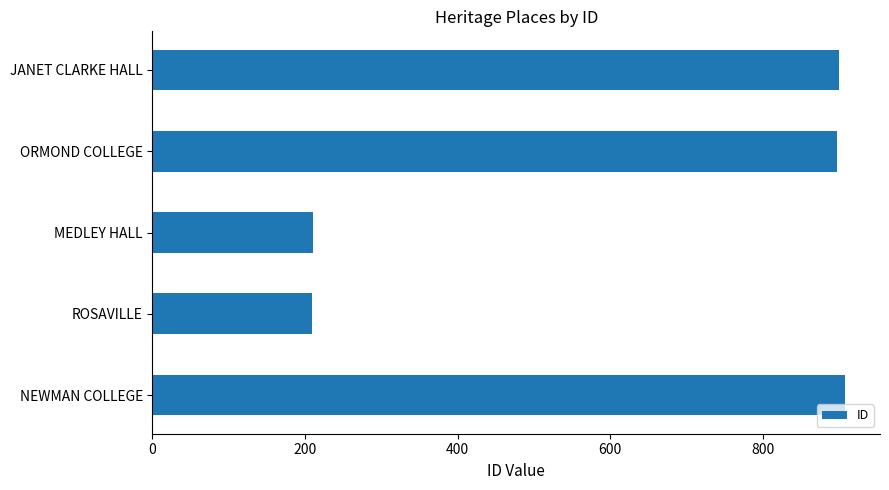

Is it true that the value at NEWMAN COLLEGE is 1258?

False